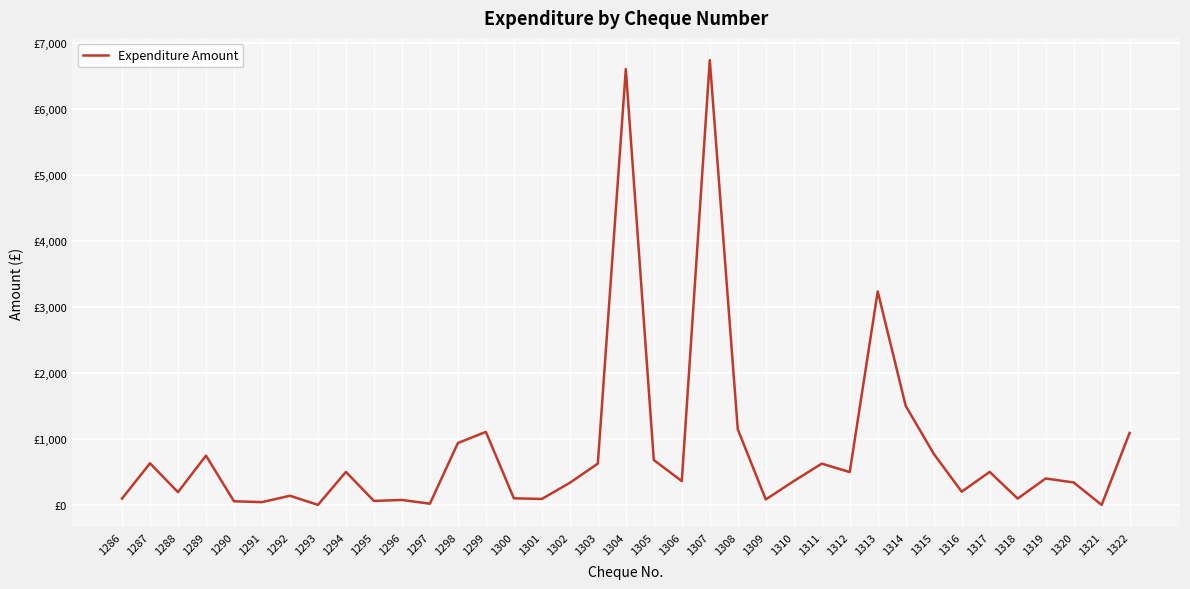

Does the chart have visible grid lines?

Yes